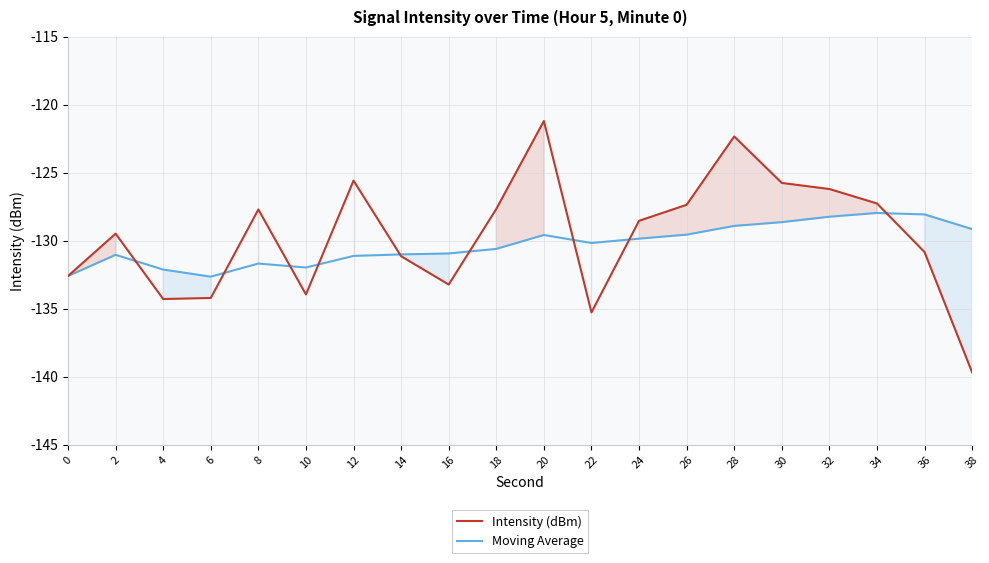

What is the smallest value displayed?

-139.7